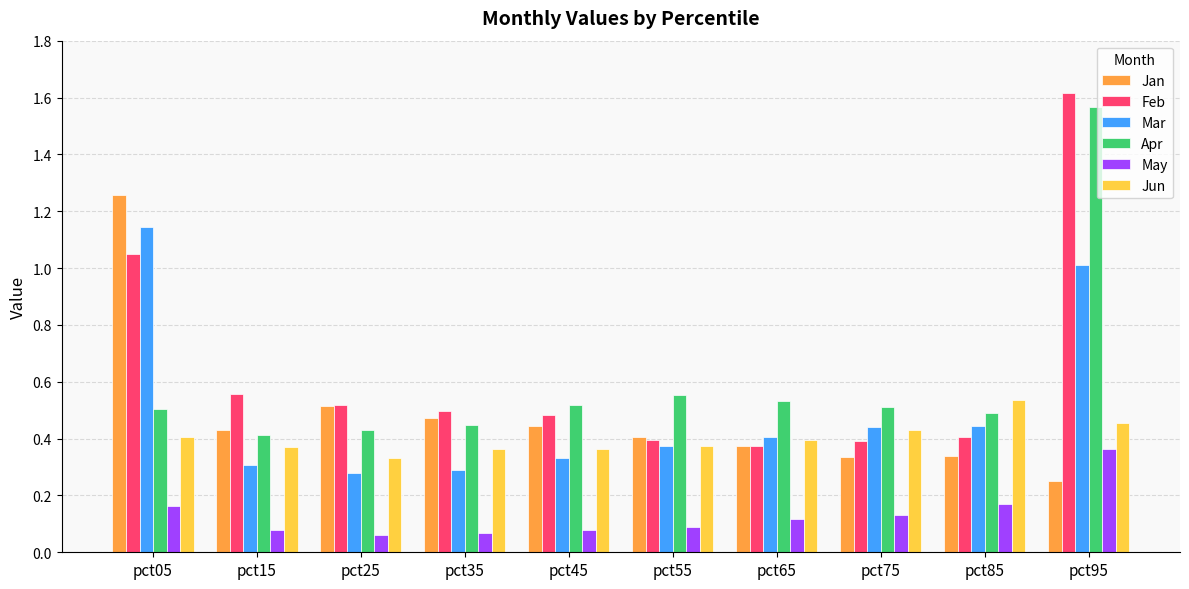

The Mar series shows 0.2 at pct35. True or false?

False